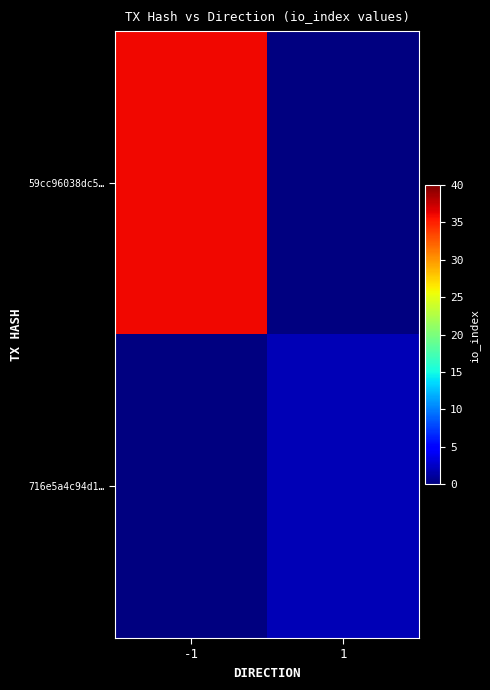

Which series has the widest spread of values?

59cc96038dc5…